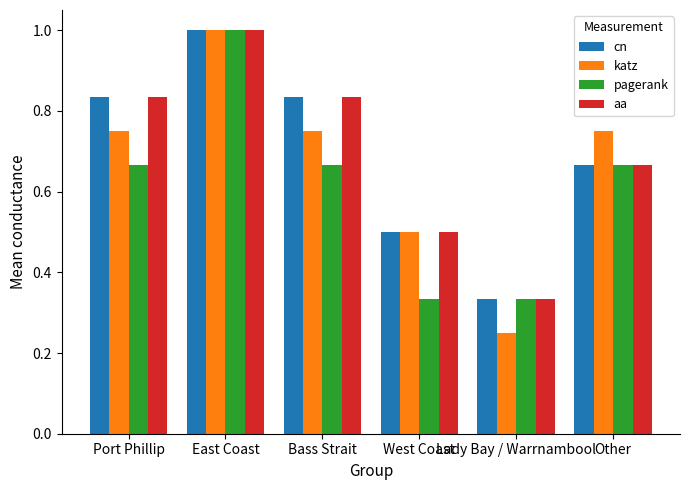

What are all the series names shown in the legend?

cn, katz, pagerank, aa